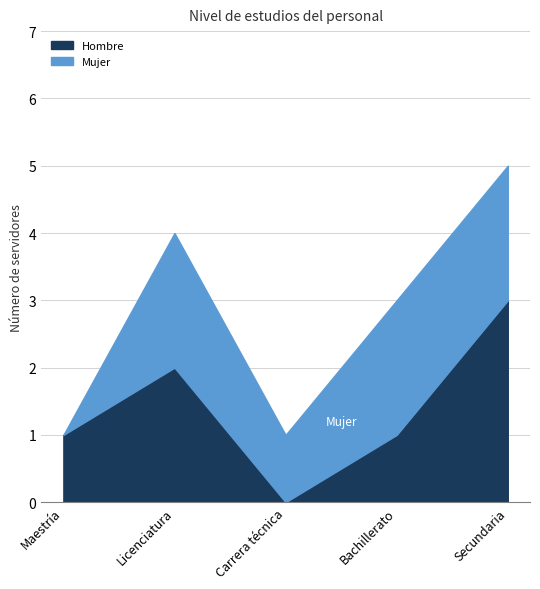

Which series has the largest total across all categories?

Hombre